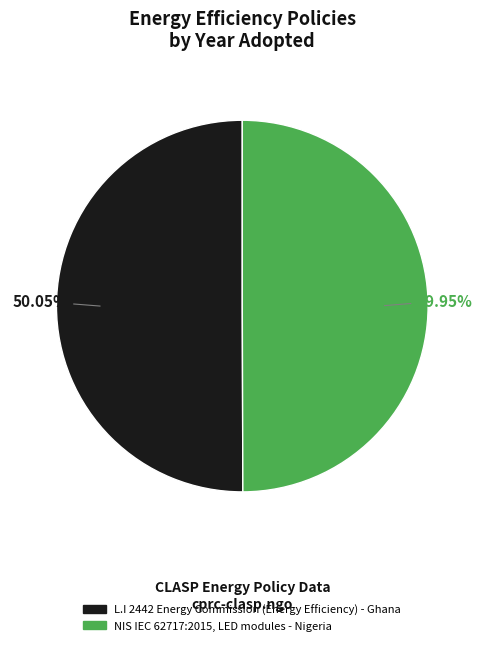

How many segments does this pie chart have?

2